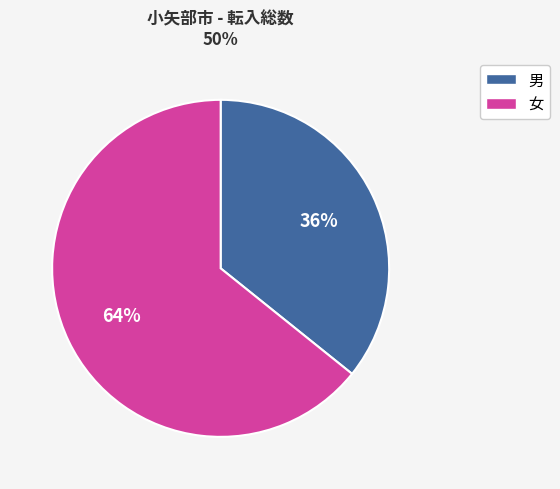

How many segments does this pie chart have?

2